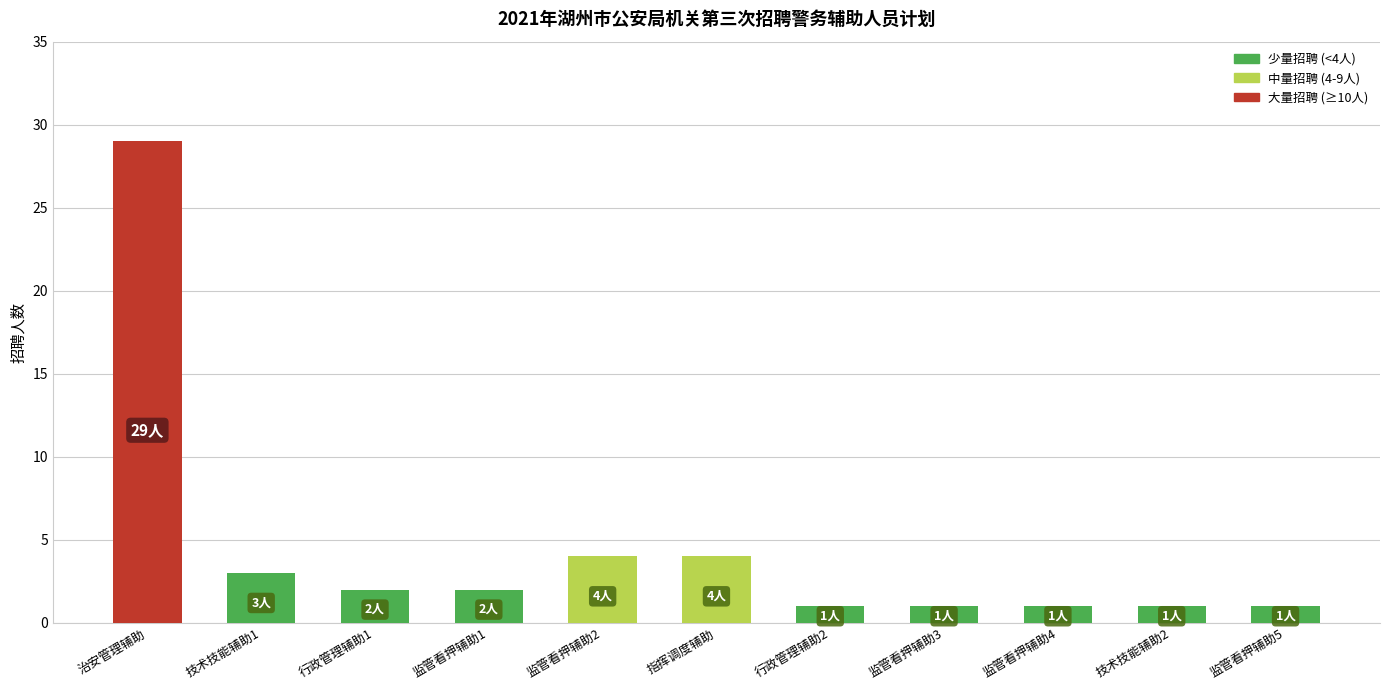

How many bars are there in total?

11